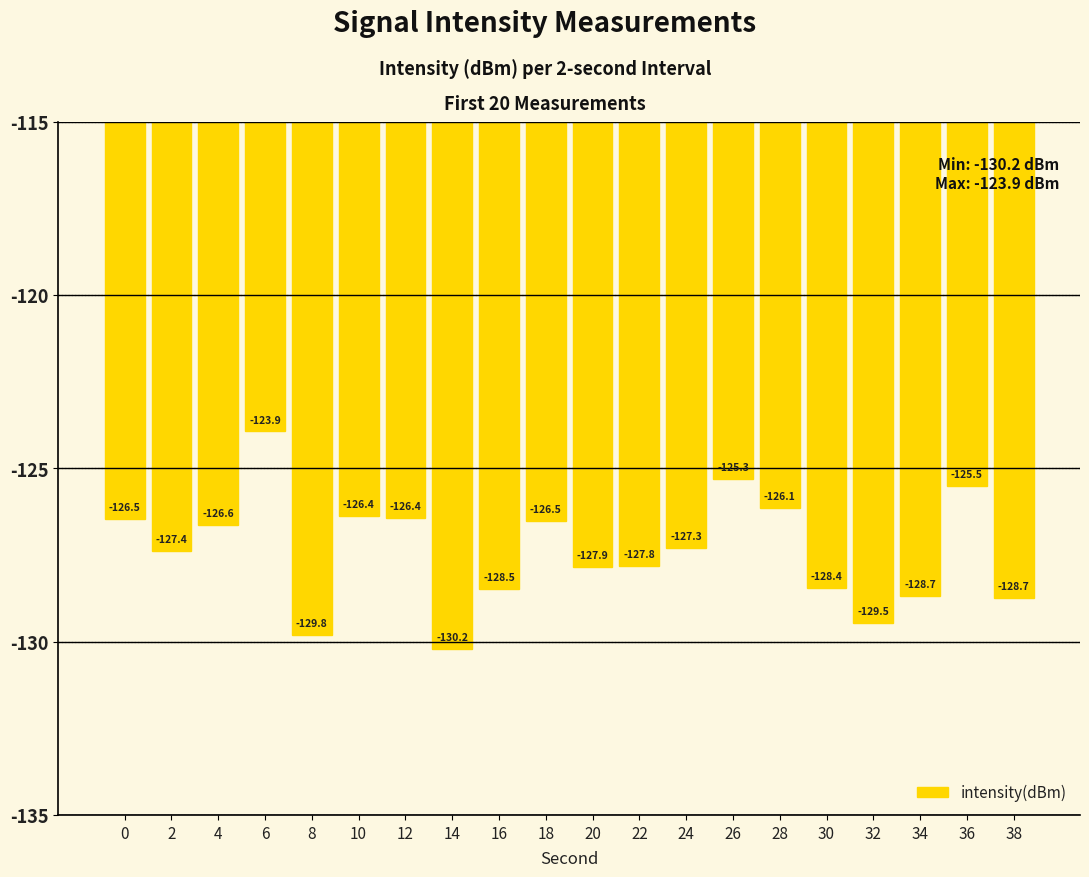

What is the smallest value displayed?

-130.2